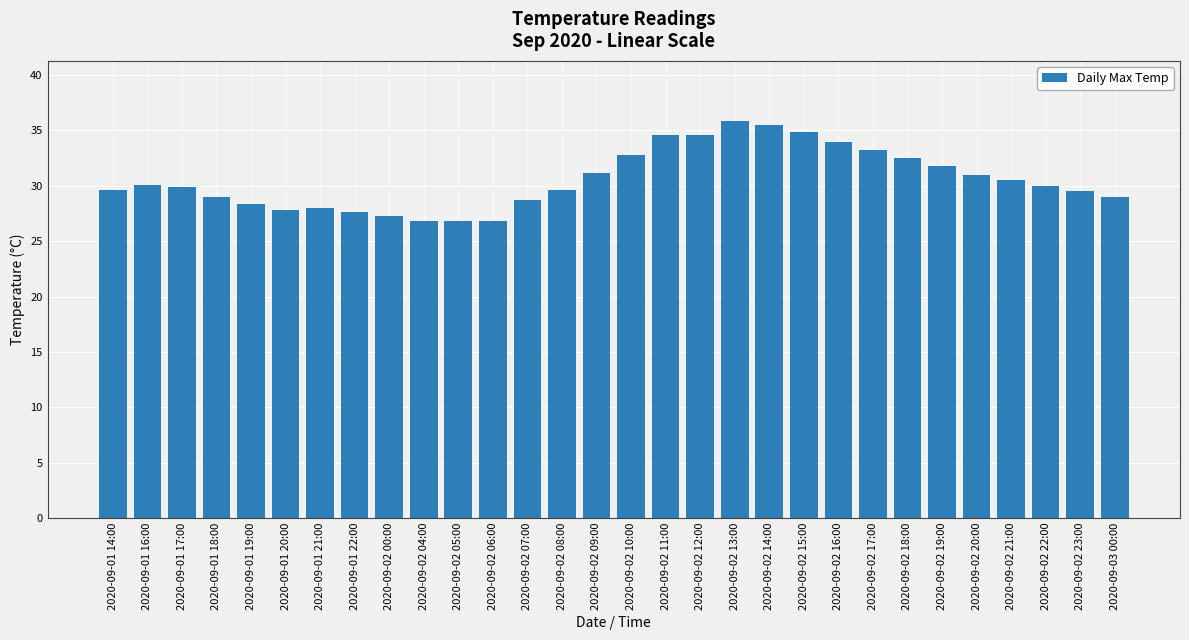

What is the smallest value displayed?

26.8